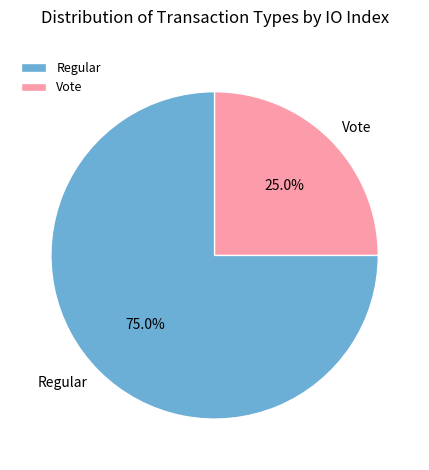

What is the ratio of the value at Vote to the value at Regular?

0.3